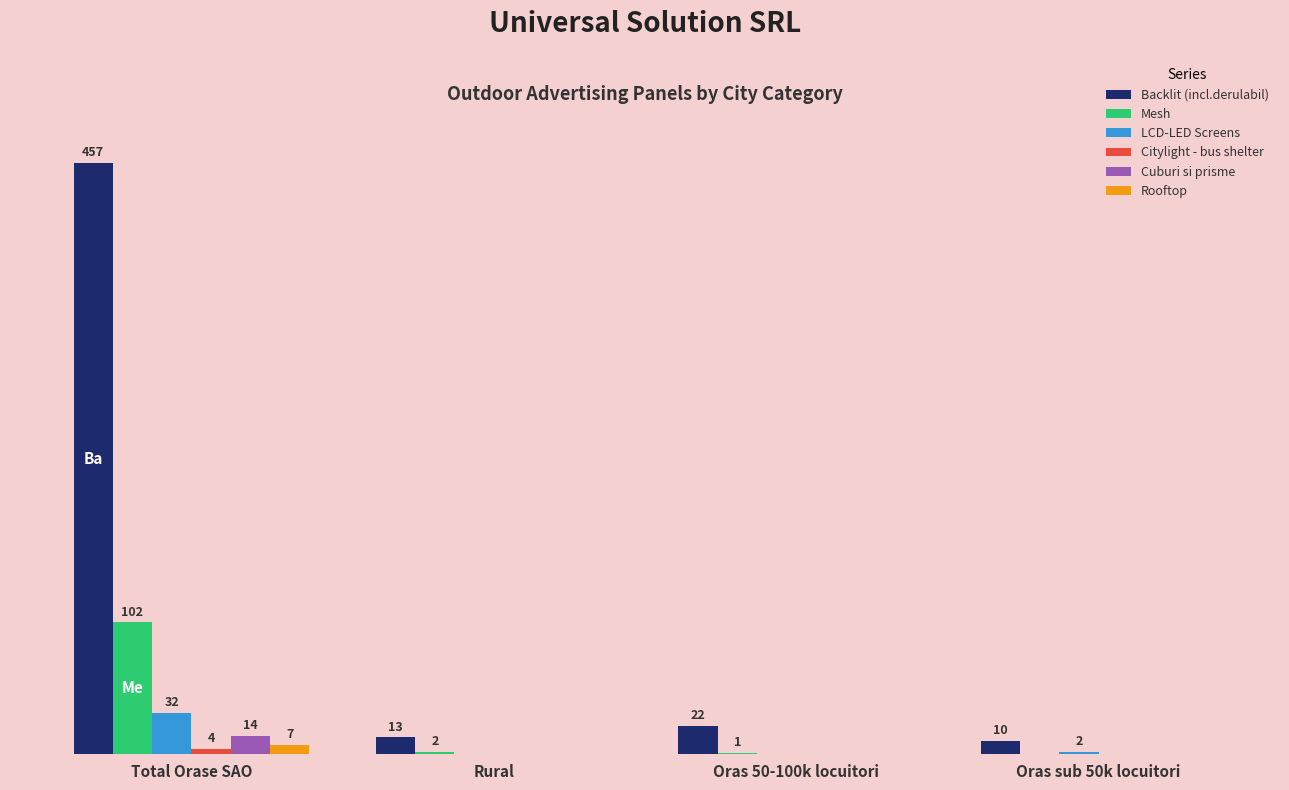

Is the value of LCD-LED Screens at Rural greater than the value of Cuburi si prisme at Total Orase SAO?

No